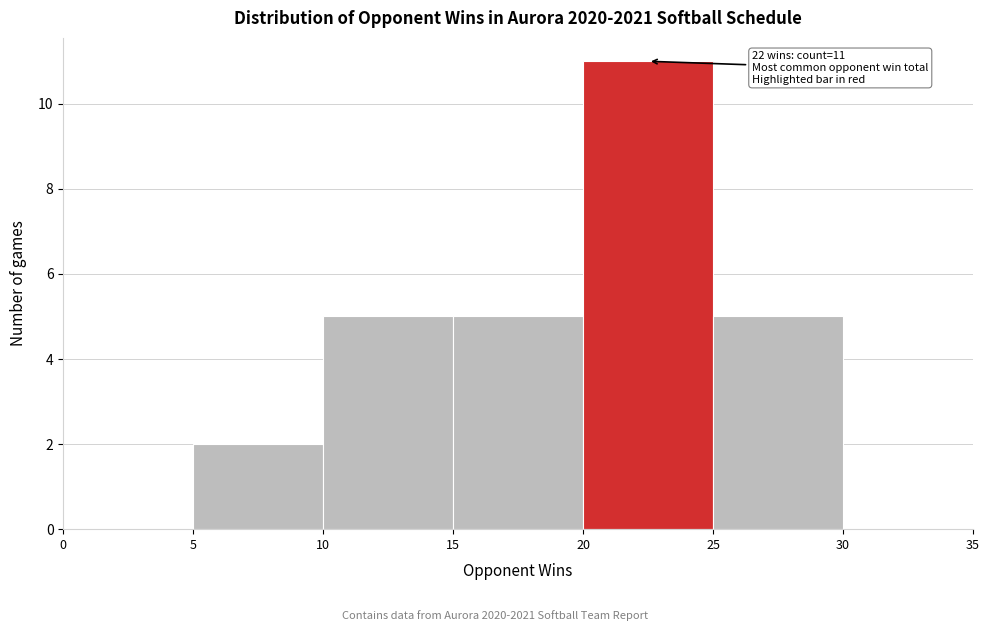

Which range on the x-axis has the tallest bar?

20 to 25